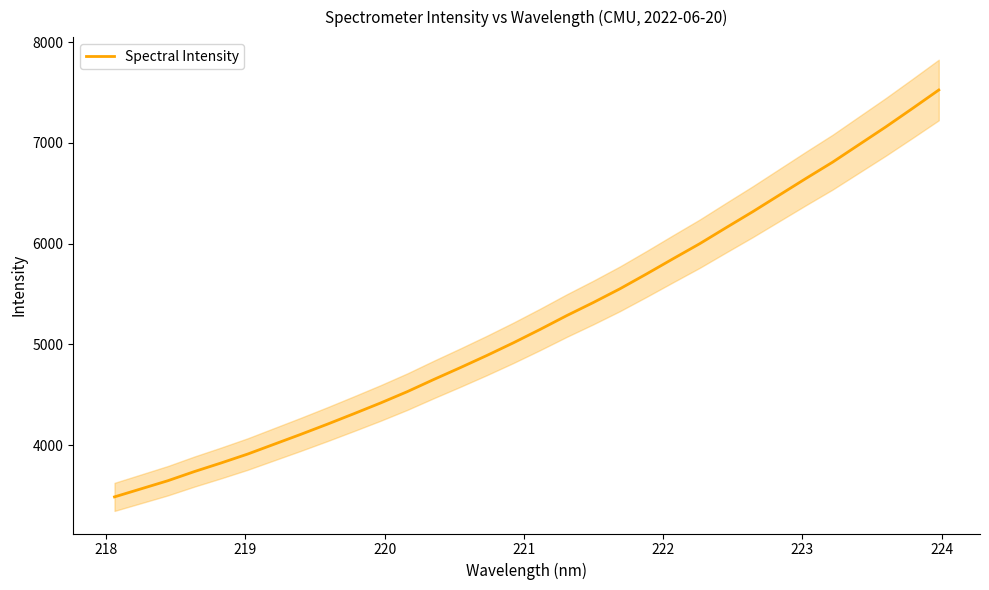

What is the minimum value for Spectral Intensity?

3486.0